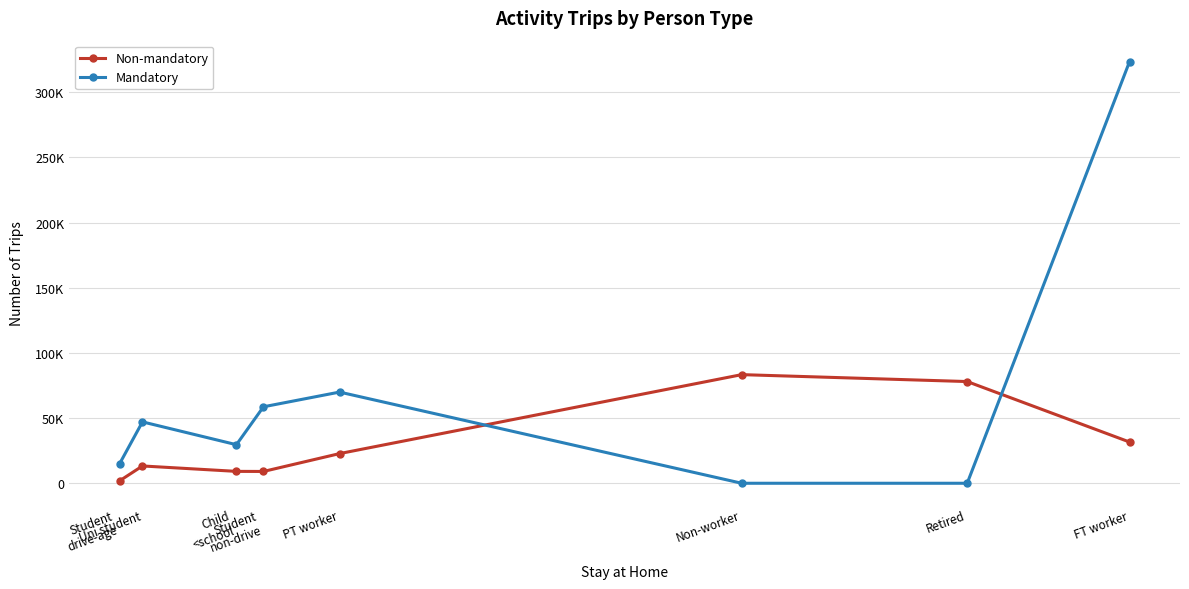

How many interior local valleys does the Non-mandatory series have?

1